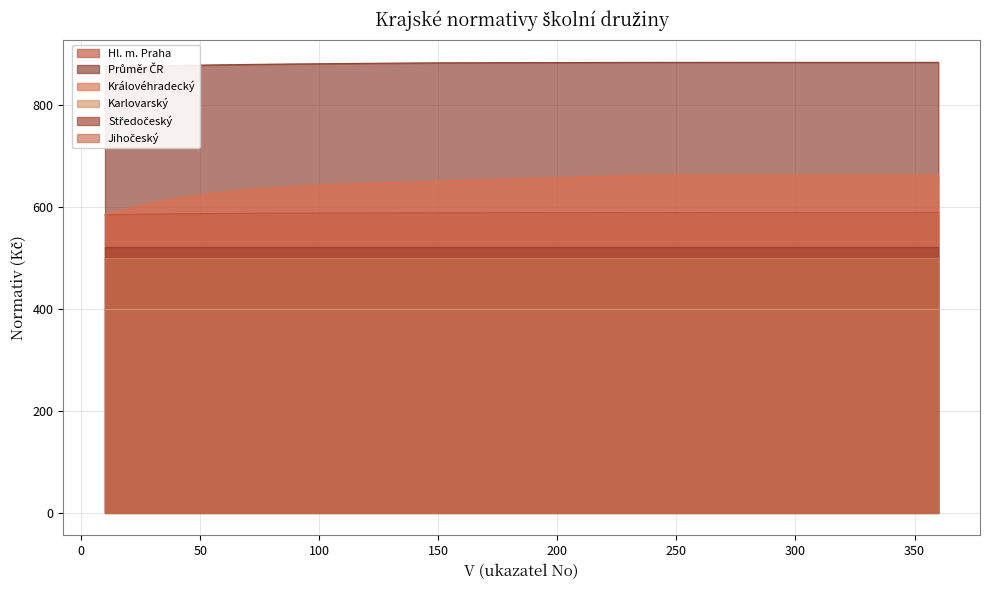

True or false: Královéhradecký and Hl. m. Praha intersect in this chart.

False